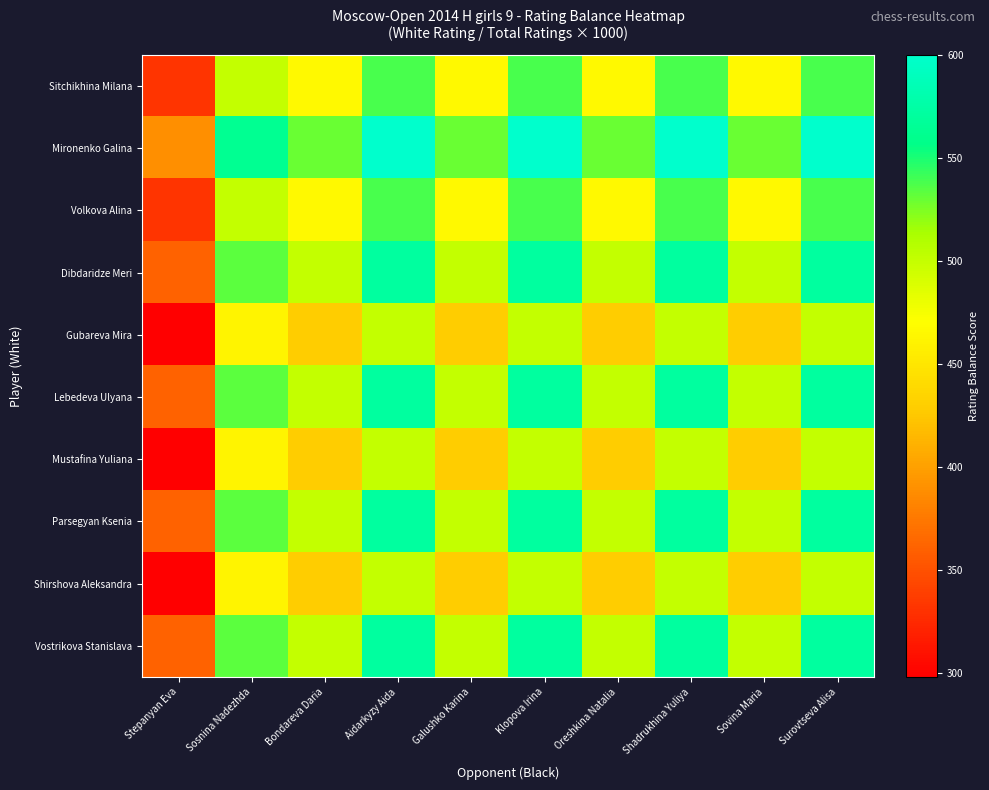

At how many categories does at least one series exceed 509?

9